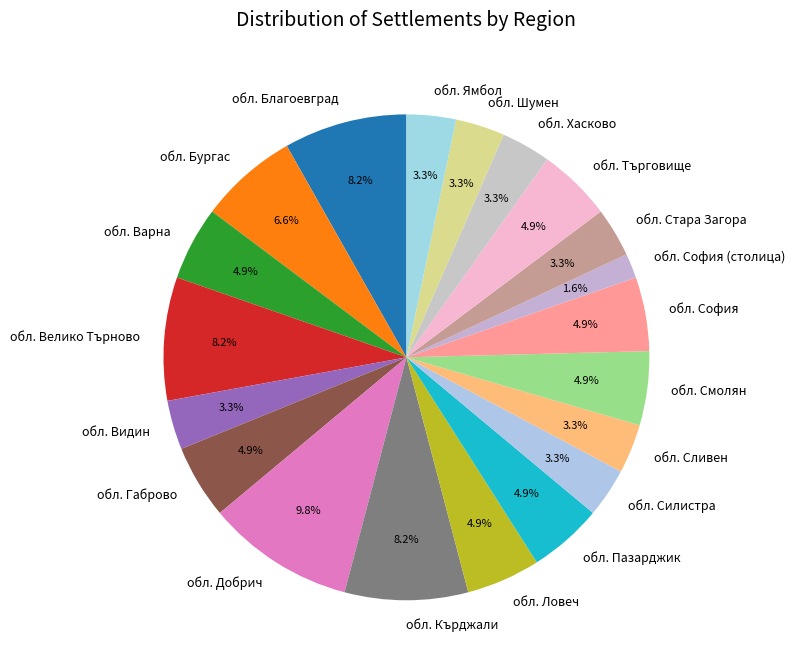

How many segments does this pie chart have?

20